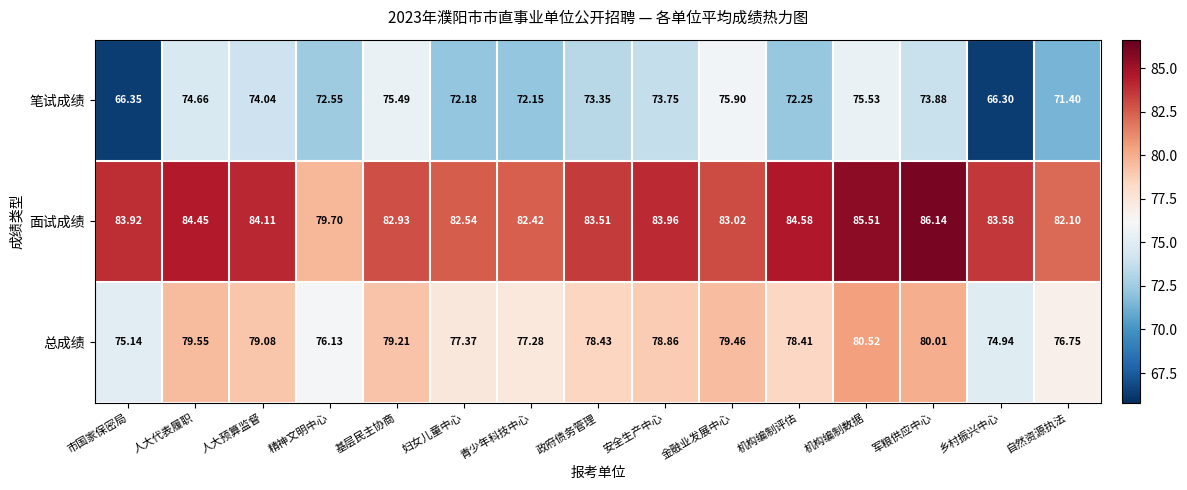

Which series has the largest total across all categories?

面试成绩